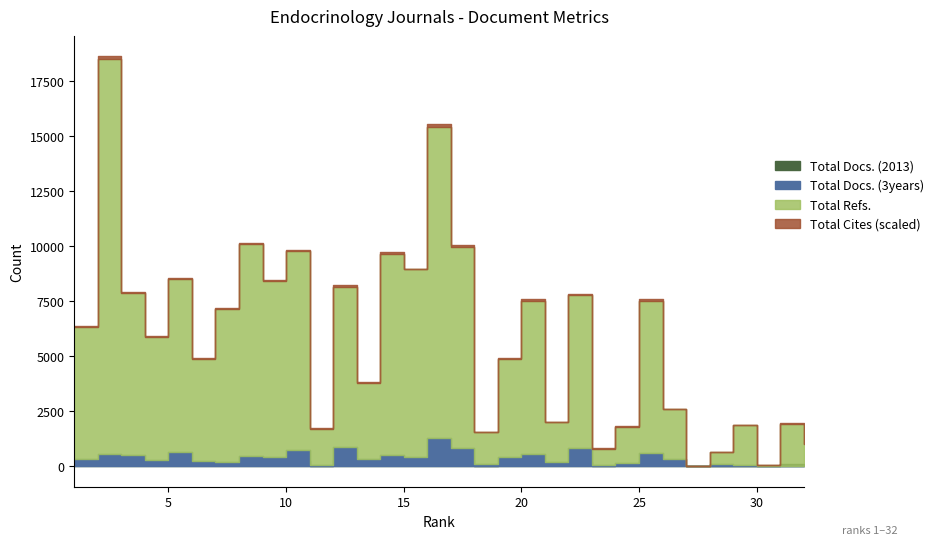

True or false: Total Docs. (2013) has a value of 16 at 32.

True